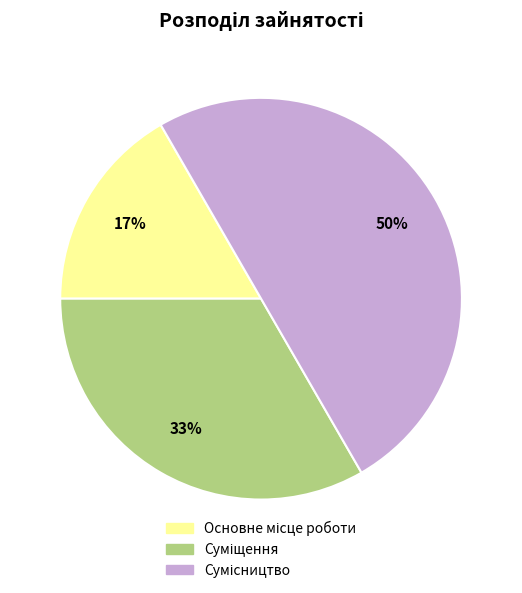

To the nearest percent, what is the difference between the largest and smallest slice percentages?

33%